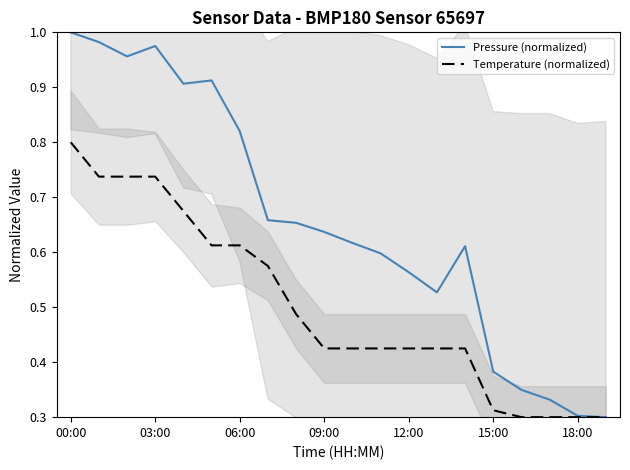

True or false: Temperature (normalized) has a value of 0.4 at 13.

True